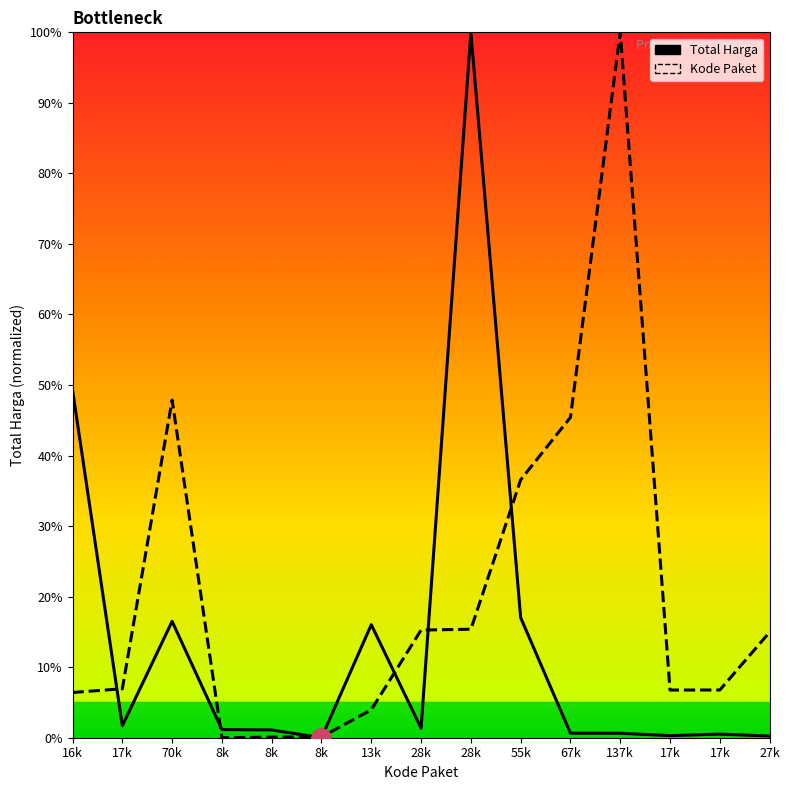

How many values in Kode Paket are above zero?

14